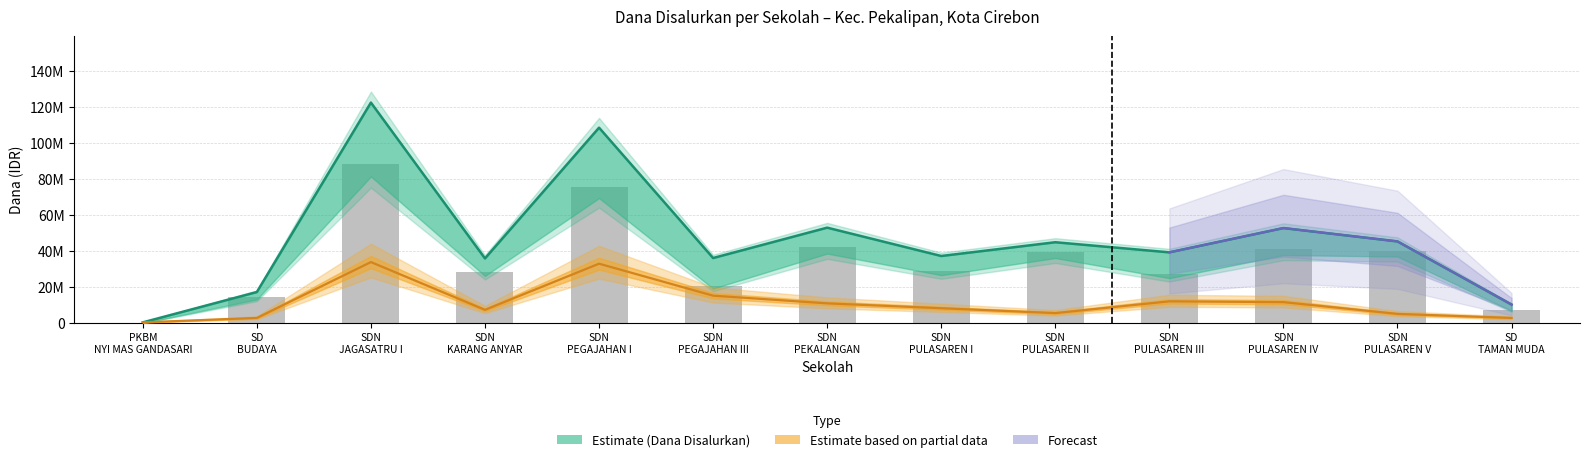

What is the difference between the highest and lowest values at SDN PULASAREN V?

40275000